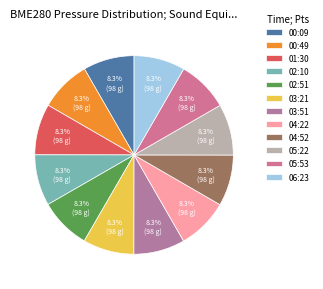

Does any single category account for the majority?

No